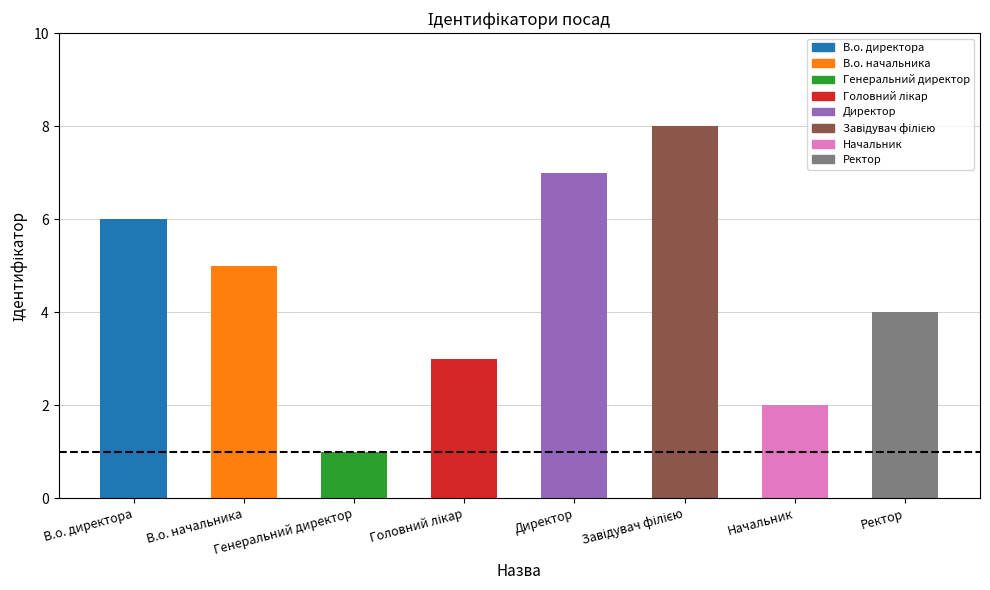

Where is the data nearest to the value 4?

Ректор